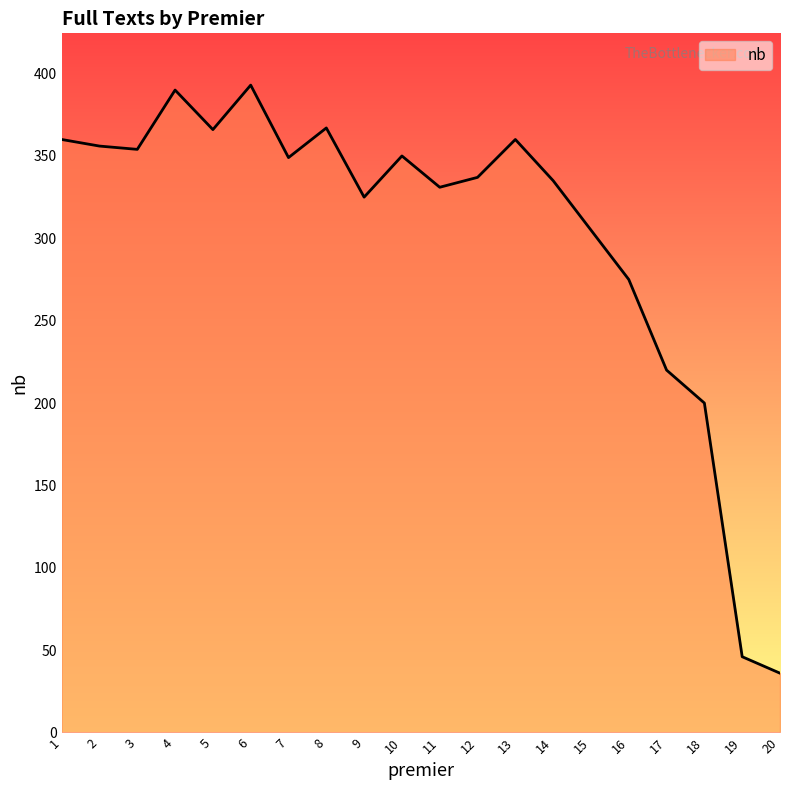

Is it true that the value at 20 is 49?

False